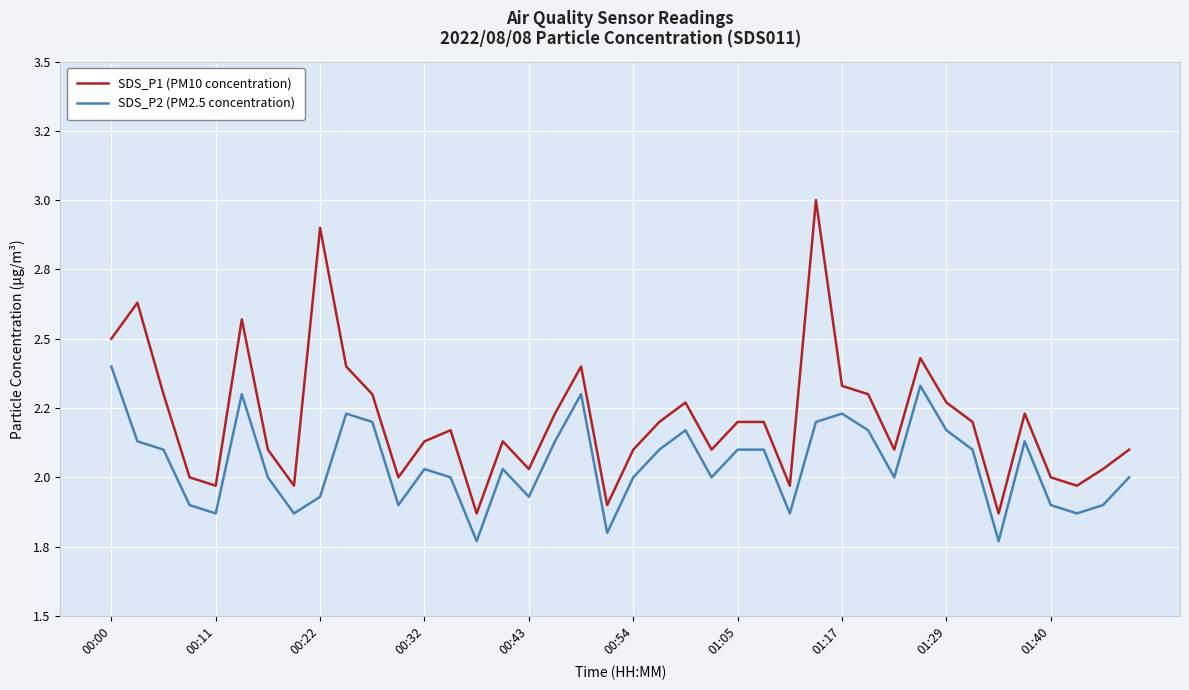

True or false: SDS_P2 (PM2.5 concentration) and SDS_P1 (PM10 concentration) cross at least once.

False